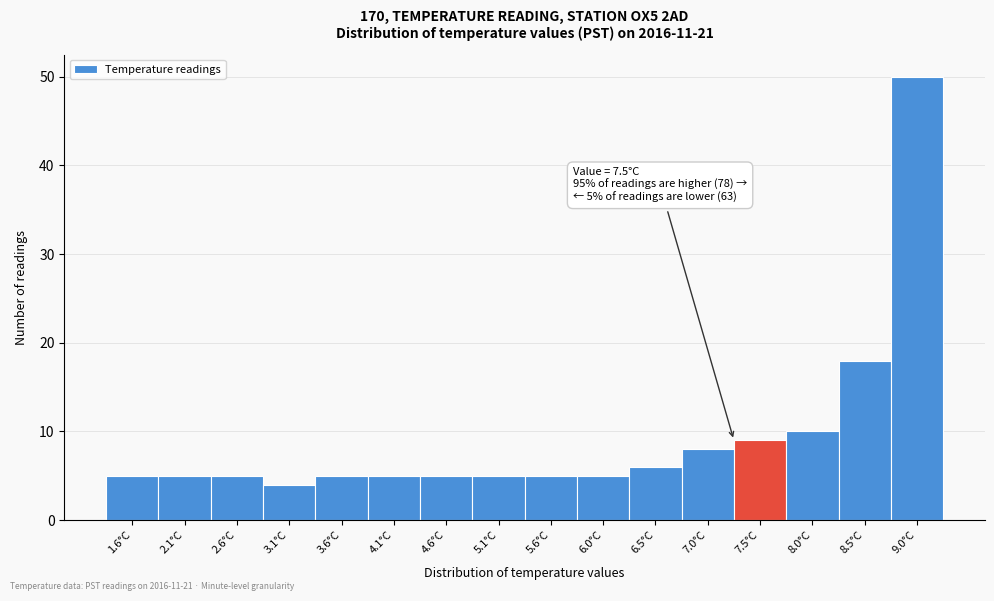

Reading left to right, extract all data points from this chart.

1.6°C=5	2.1°C=5	2.6°C=5	3.1°C=4	3.6°C=5	4.1°C=5	4.6°C=5	5.1°C=5	5.6°C=5	6.0°C=5	6.5°C=6	7.0°C=8	7.5°C=9	8.0°C=10	8.5°C=18	9.0°C=50